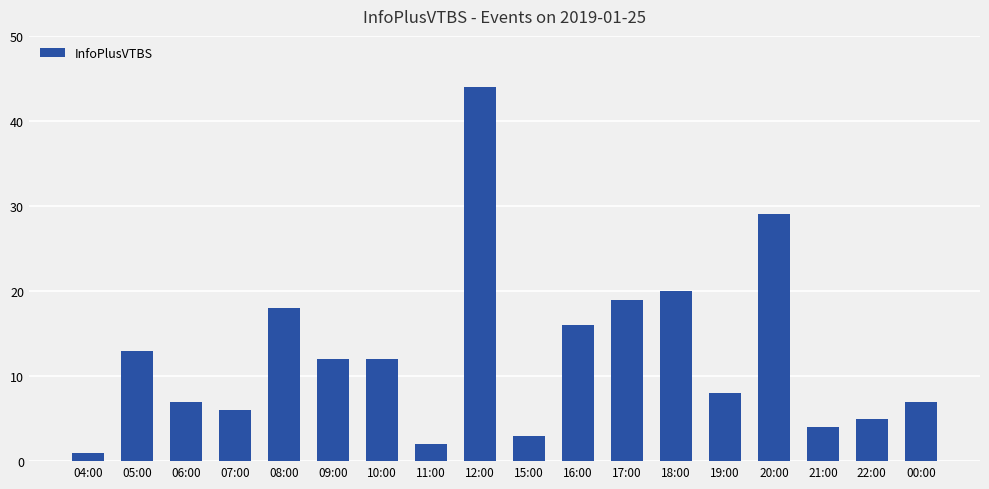

What is the sum of the values at 15:00 and 10:00?

15